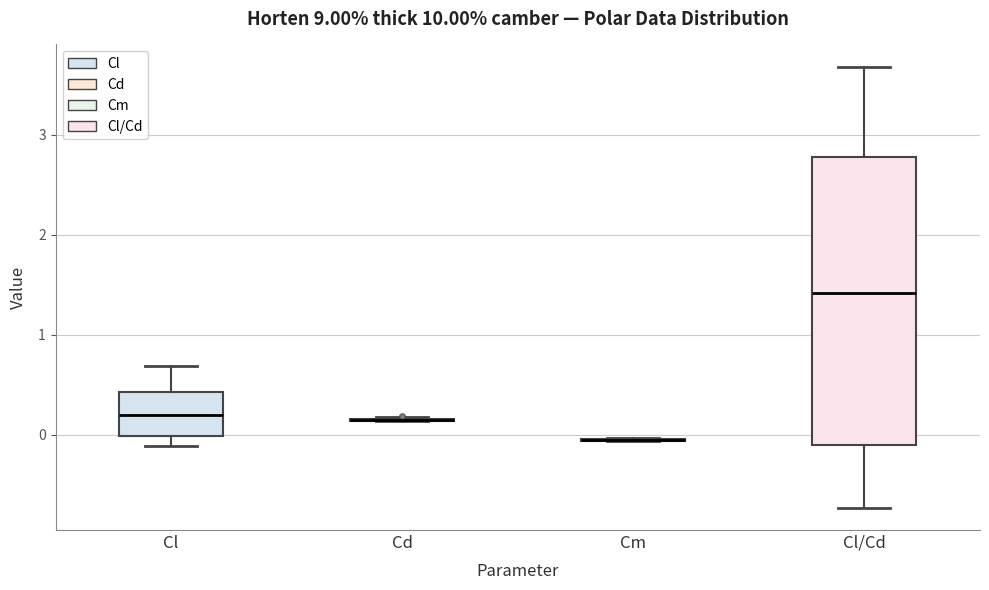

Reading left to right, transcribe this box plot: for each box, give where its median line is, the range the box spans, and where its two whiskers end, as read against the y-axis. The values are not printed on the chart, so give them approximately, as read against the axis.

Cl: median 0.2, box 0.0 to 0.4, whiskers -0.1 to 0.7
Cd: box collapsed to a line at 0.1, whiskers 0.1 to 0.2
Cm: box collapsed to a line at -0.1, whiskers -0.1 to 0.0
Cl/Cd: median 1.4, box -0.1 to 2.8, whiskers -0.7 to 3.7